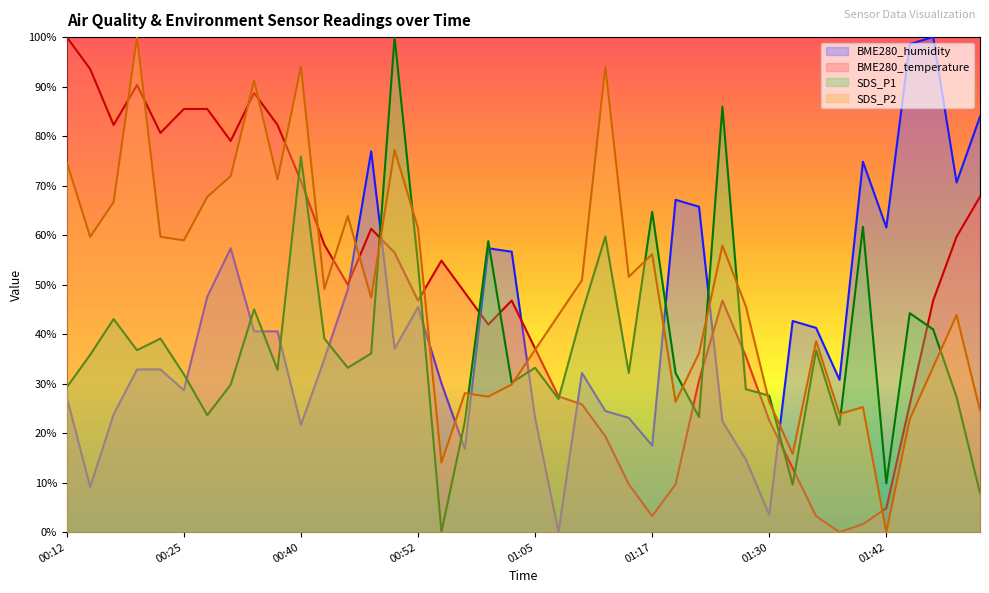

Is it true that BME280_temperature equals 42.8 at 00:32?

False